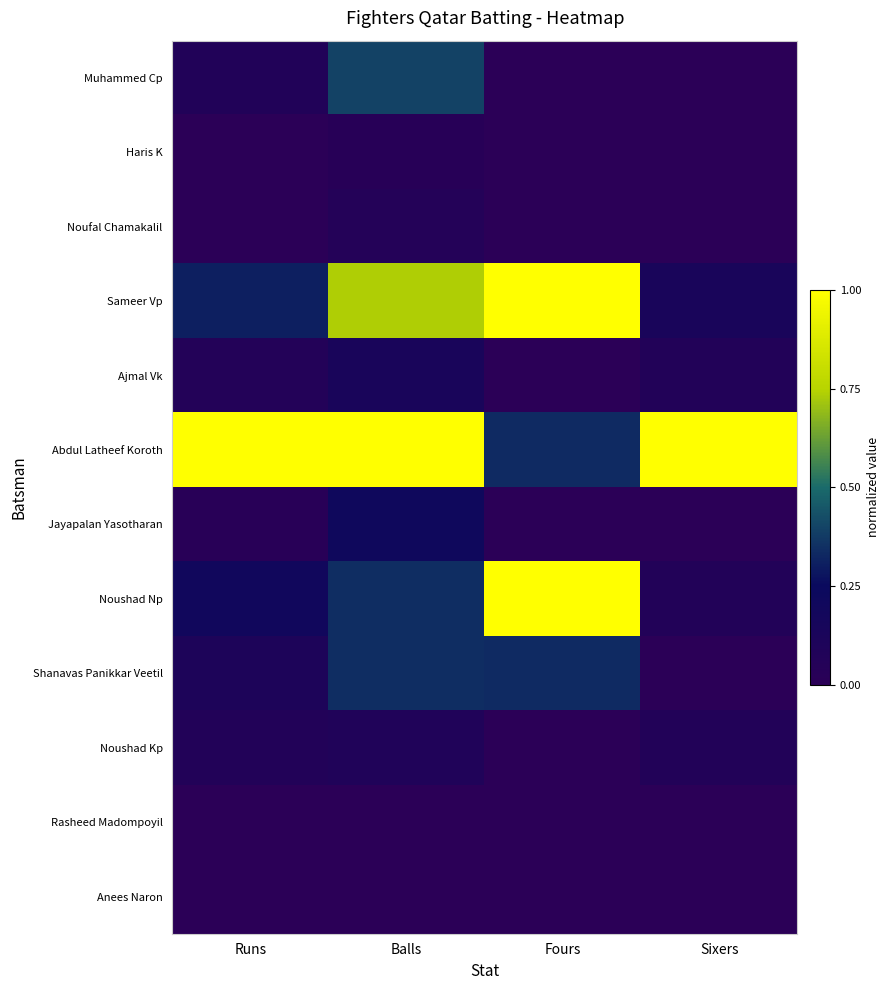

At which category is the sum across all series the highest?

Balls